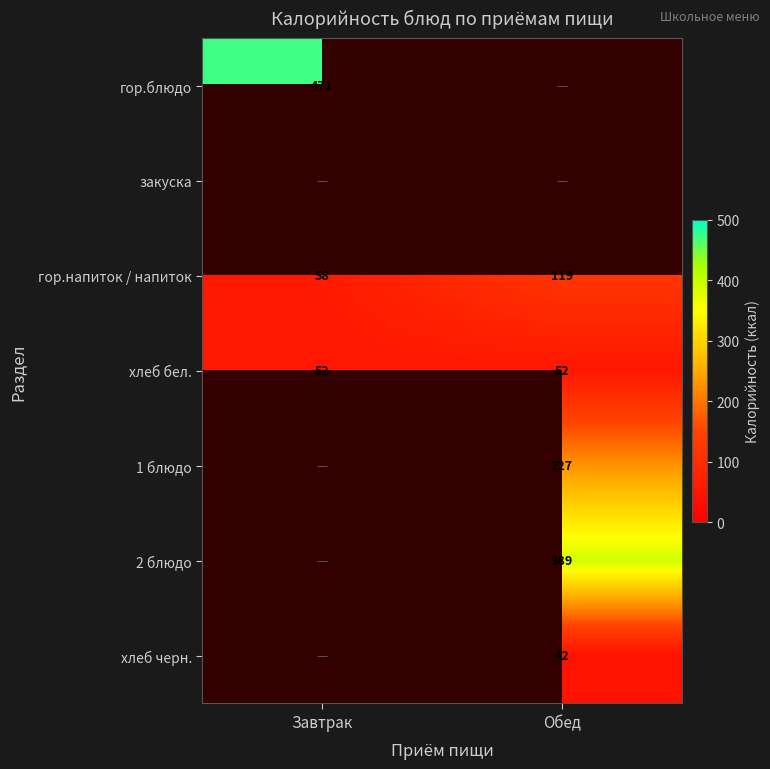

Read the хлеб бел. value at Завтрак.

52